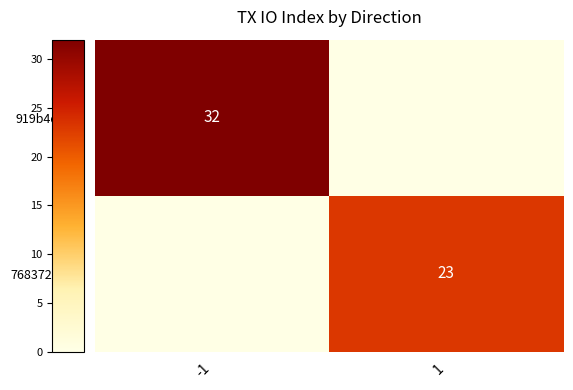

How many data points does each series have?

2